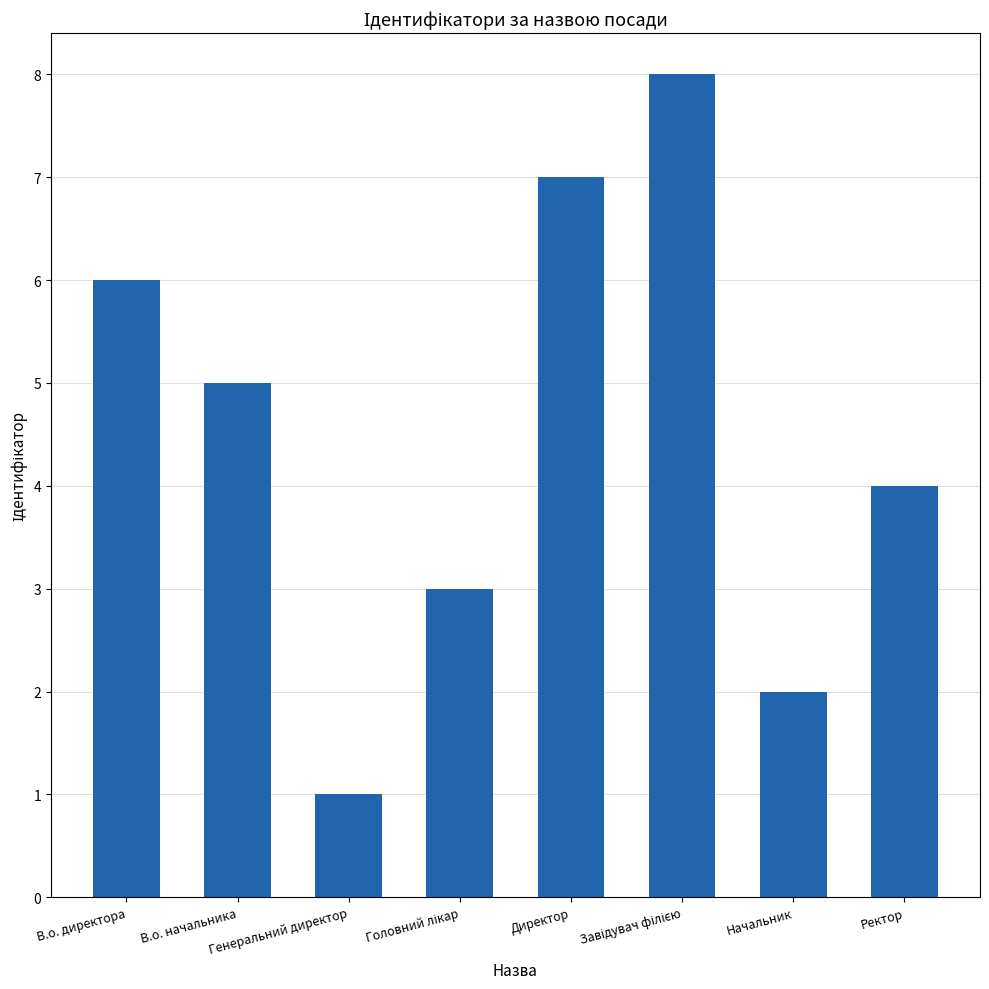

What is the label of the 4th bar from the right?

Директор